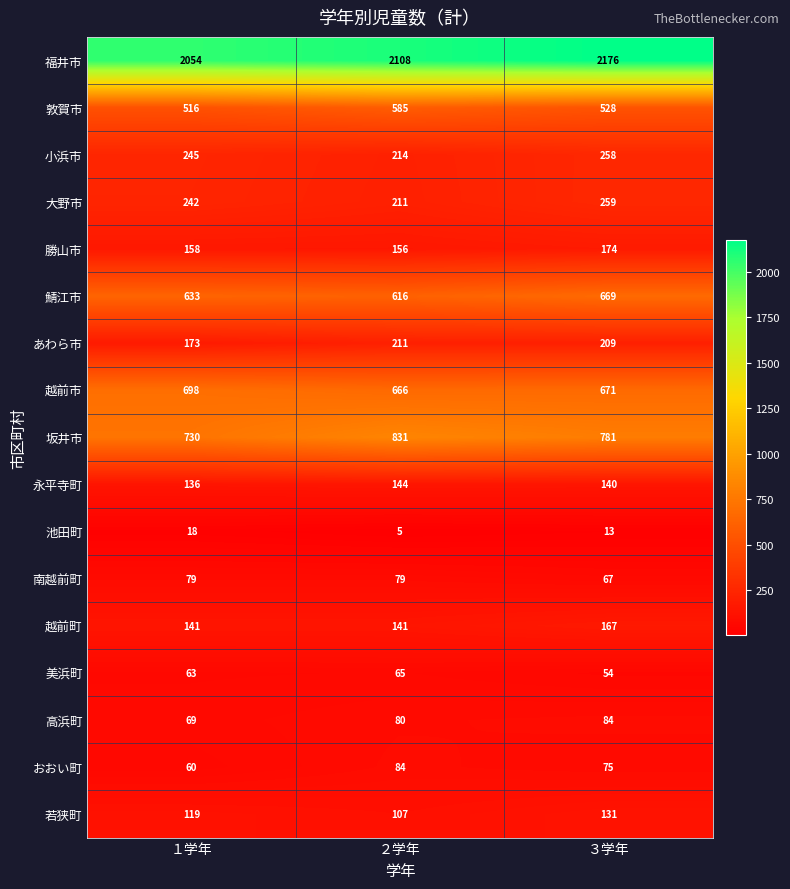

The value of 南越前町 at １学年 is 125. True or false?

False